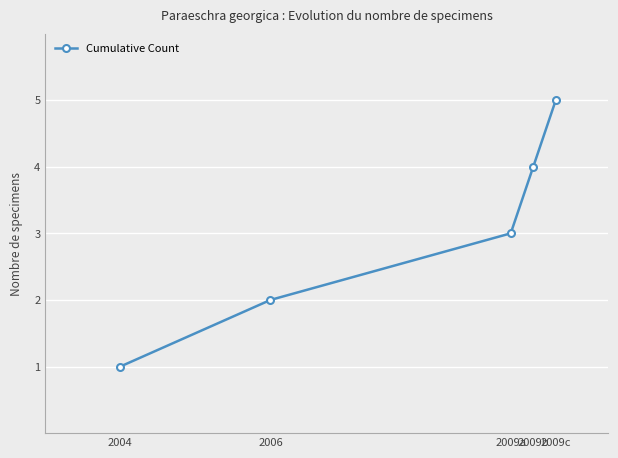

Read the value at 2006.

2